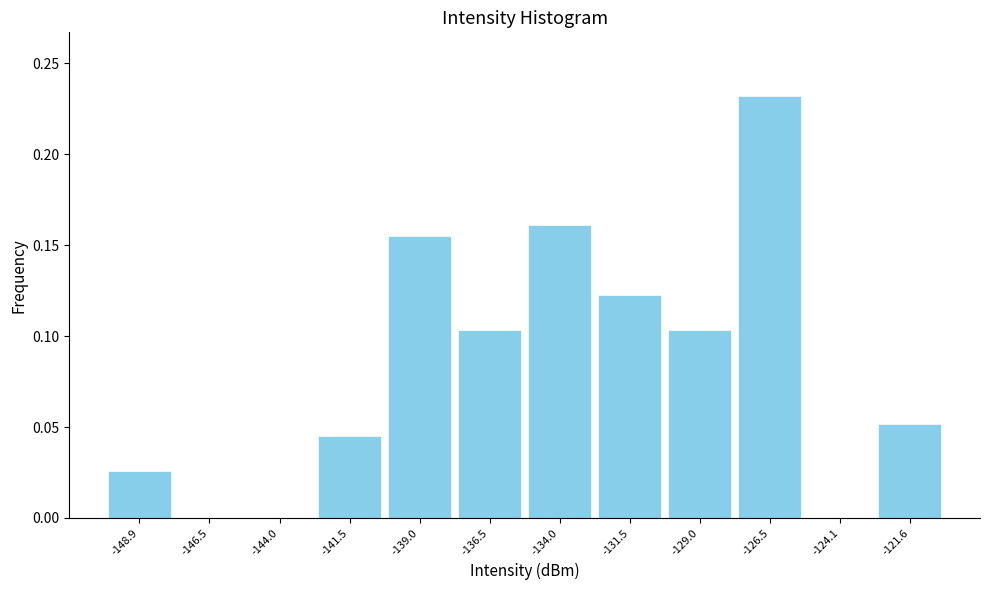

Reading left to right, transcribe this chart: for each bar, give the range it covers on the x-axis and its height. Neither the bar edges nor the heights are printed on the chart, so give them approximately, as read against the axes.

-150.0 to -147.5: 0.025
-147.5 to -145.0: 0
-145.0 to -142.5: 0
-142.5 to -140.0: 0.045
-140.0 to -137.5: 0.155
-137.5 to -135.5: 0.105
-135.5 to -133.0: 0.160
-133.0 to -130.5: 0.125
-130.5 to -128.0: 0.105
-128.0 to -125.5: 0.230
-125.5 to -123.0: 0
-123.0 to -120.5: 0.050